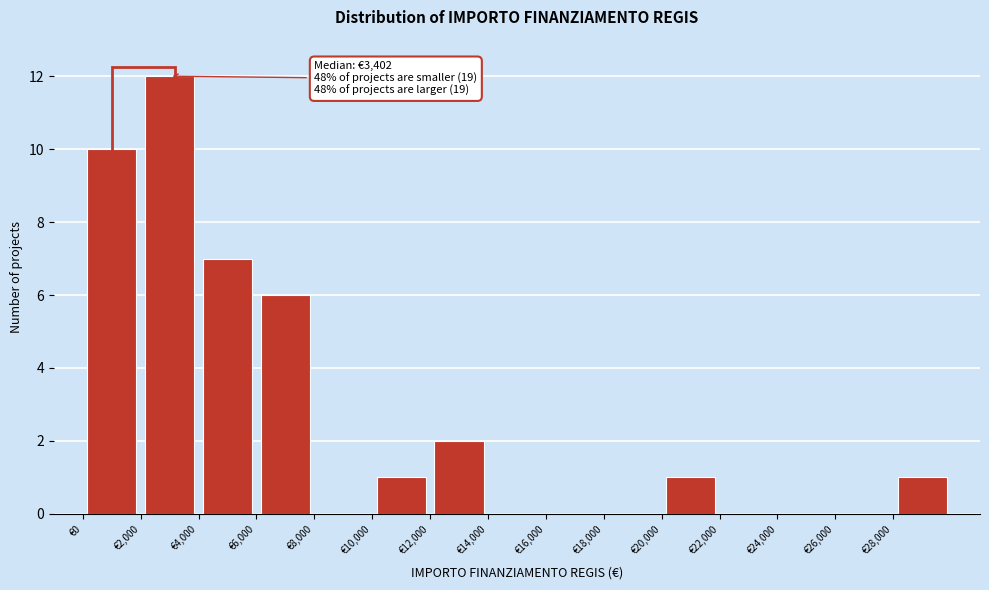

Which range on the x-axis has the tallest bar?

2000 to 4000